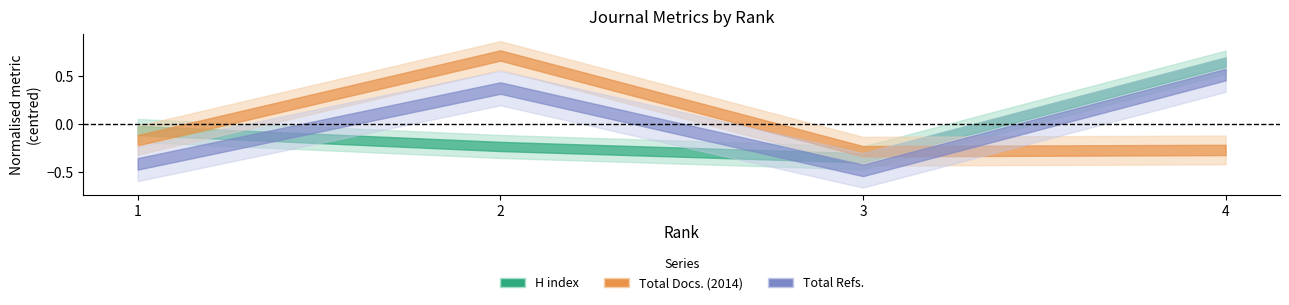

Does the chart have visible grid lines?

No